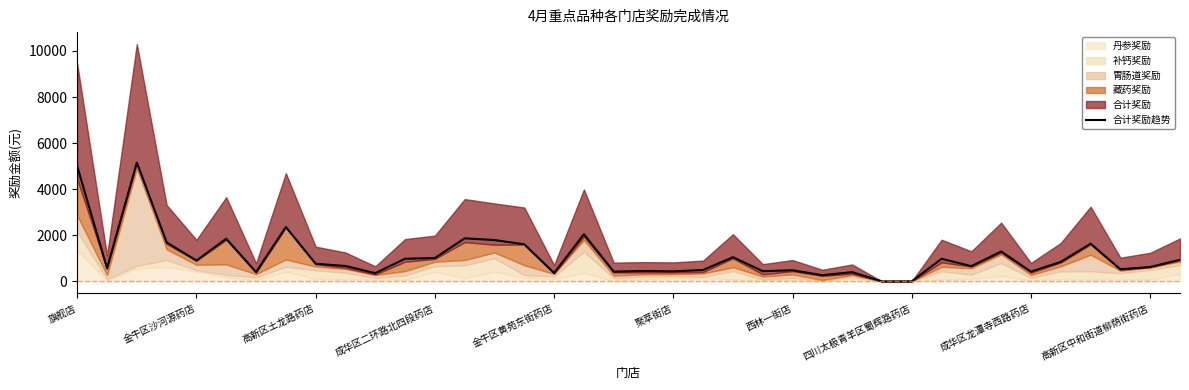

The value of 合计奖励趋势 at 成华区二环路北四段药店 is 1010.2. True or false?

True